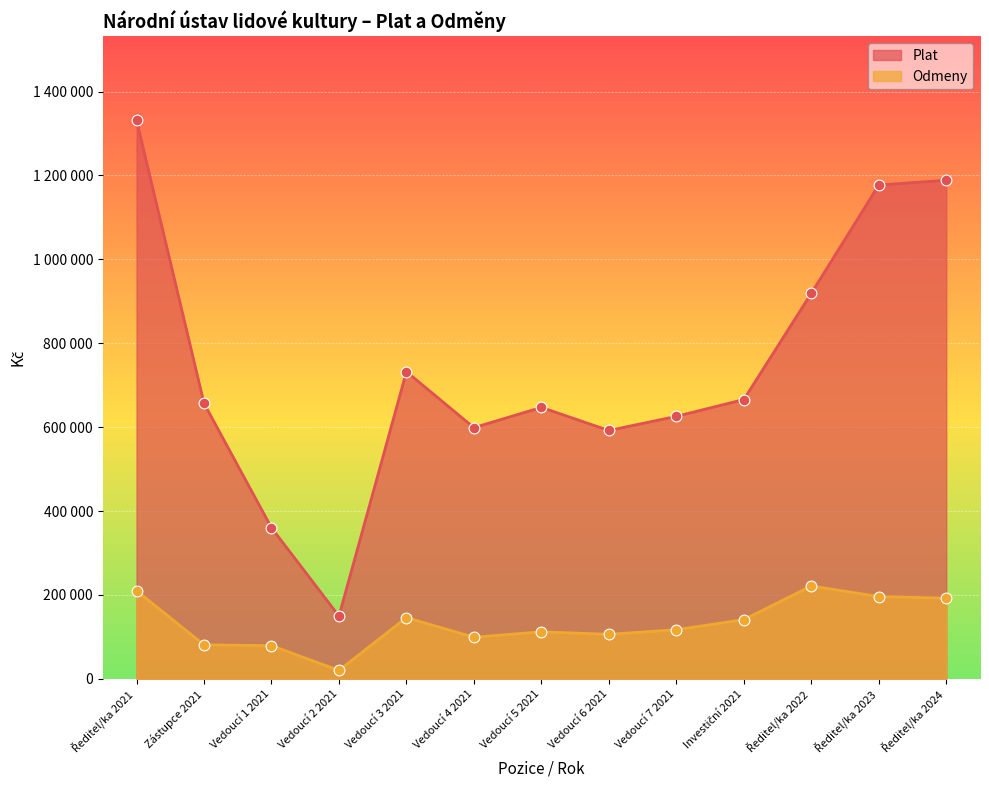

Is the value of Plat at Zástupce 2021 greater than the value of Odmeny at Vedoucí 3 2021?

Yes